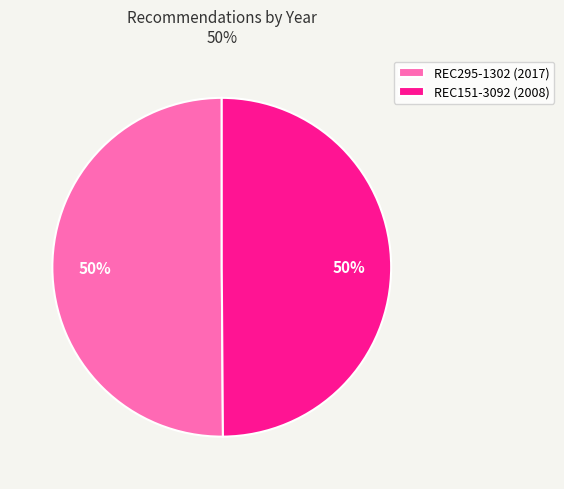

Count the number of slices in the pie.

2